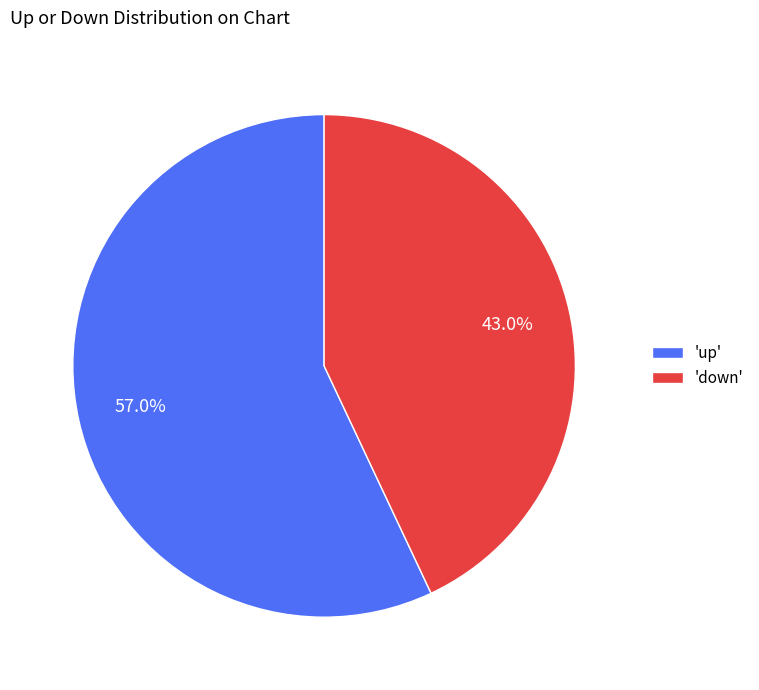

What is the ratio of the value at 'down' to the value at 'up'?

0.8